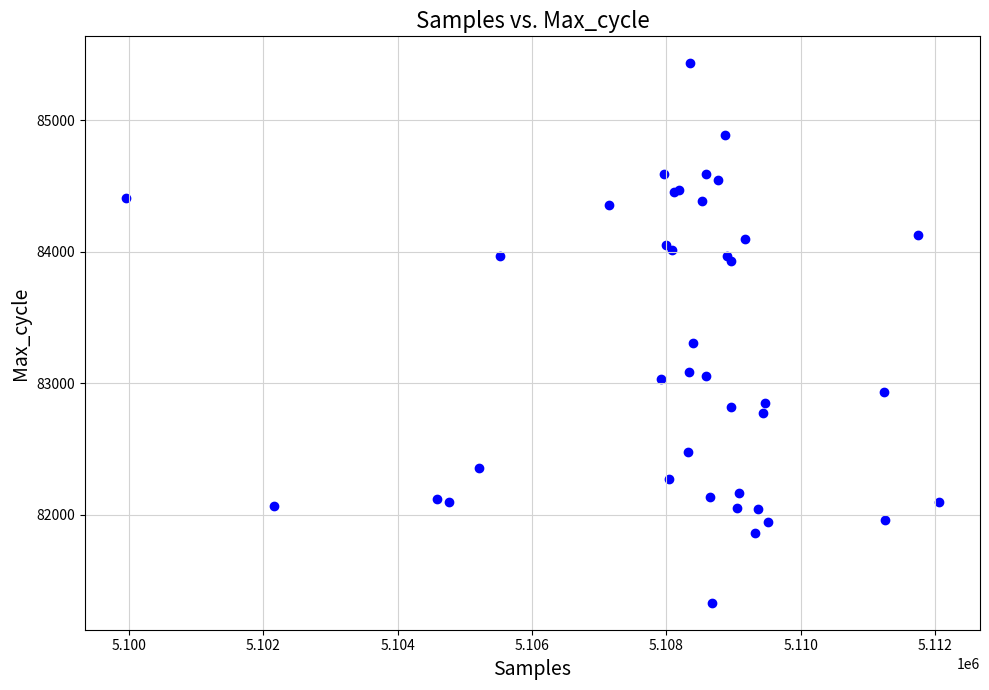

What Y value in the scatter plot is closest to 83381?

83305